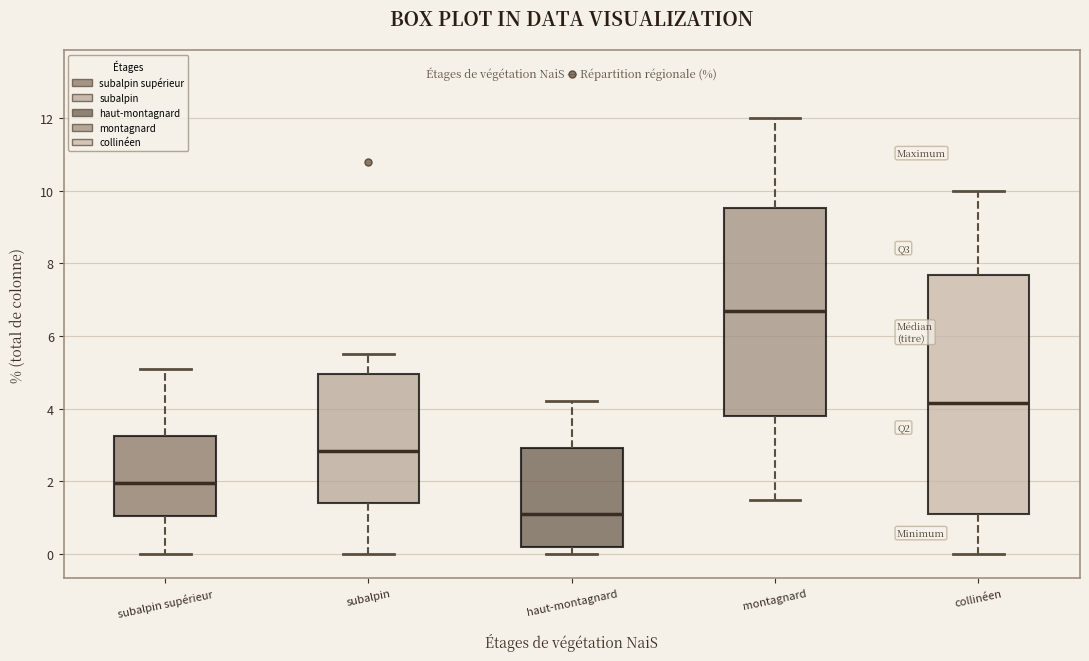

Where is the lower edge of the box for haut-montagnard on the y-axis? The values are not printed on the chart, so give them approximately, as read against the axis.

0.2